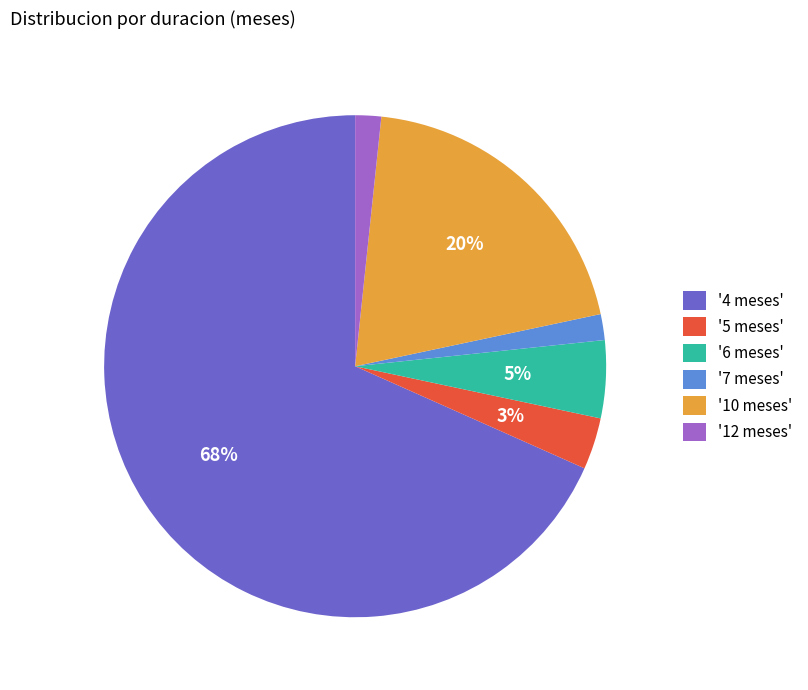

How many segments does this pie chart have?

6